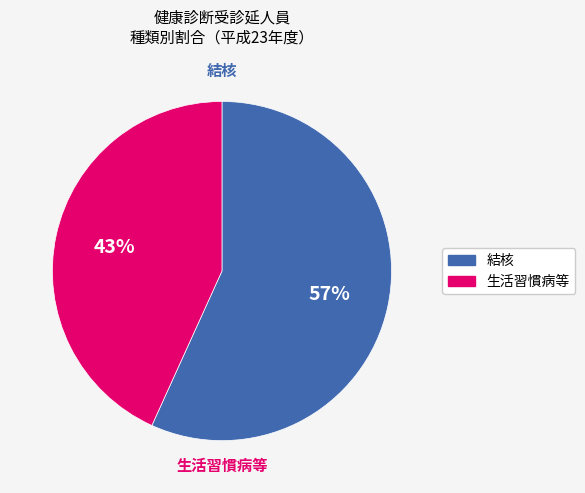

To the nearest percent, what is the average slice percentage?

50%